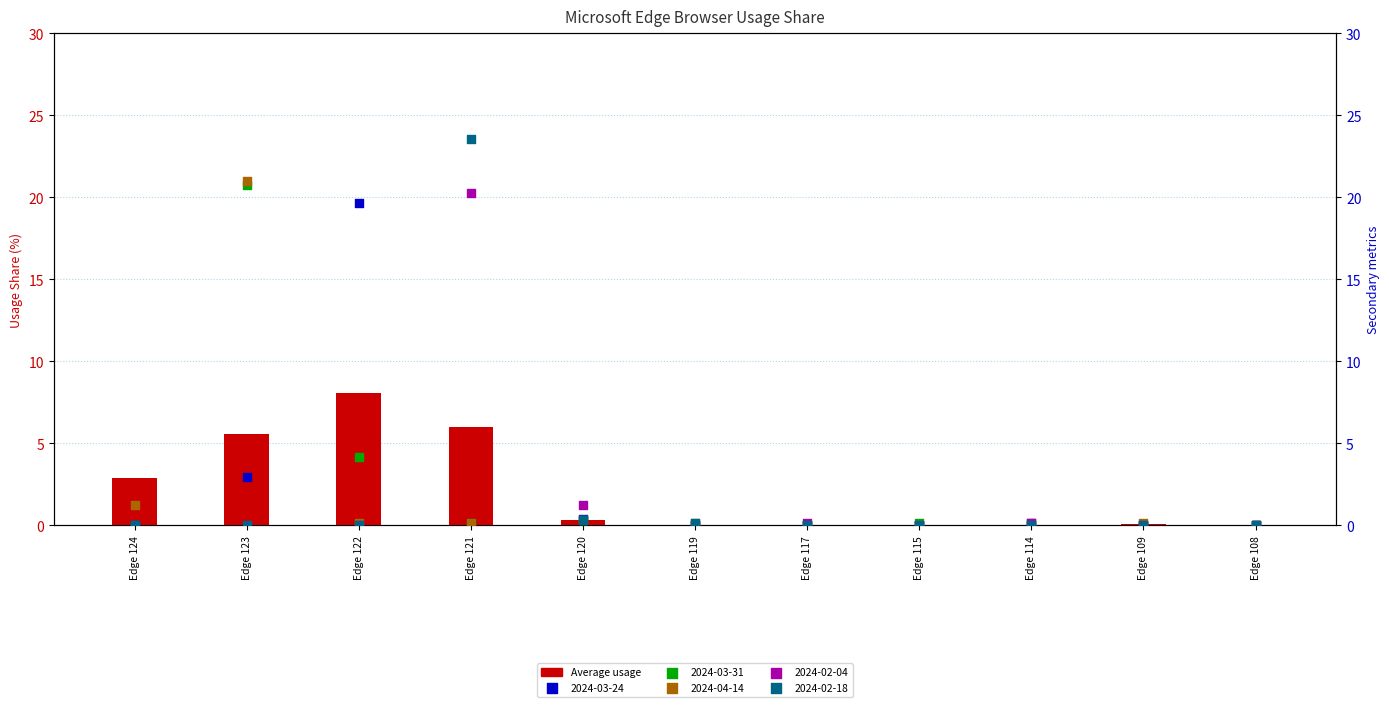

Between Edge 121 and Edge 123, which is larger?

Edge 121